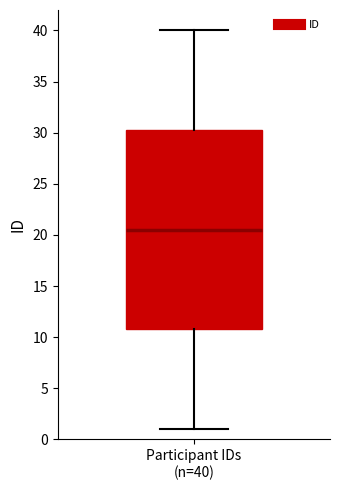

Where does the lower whisker of the box for Participant IDs (n=40) end on the y-axis? The values are not printed on the chart, so give them approximately, as read against the axis.

1.0